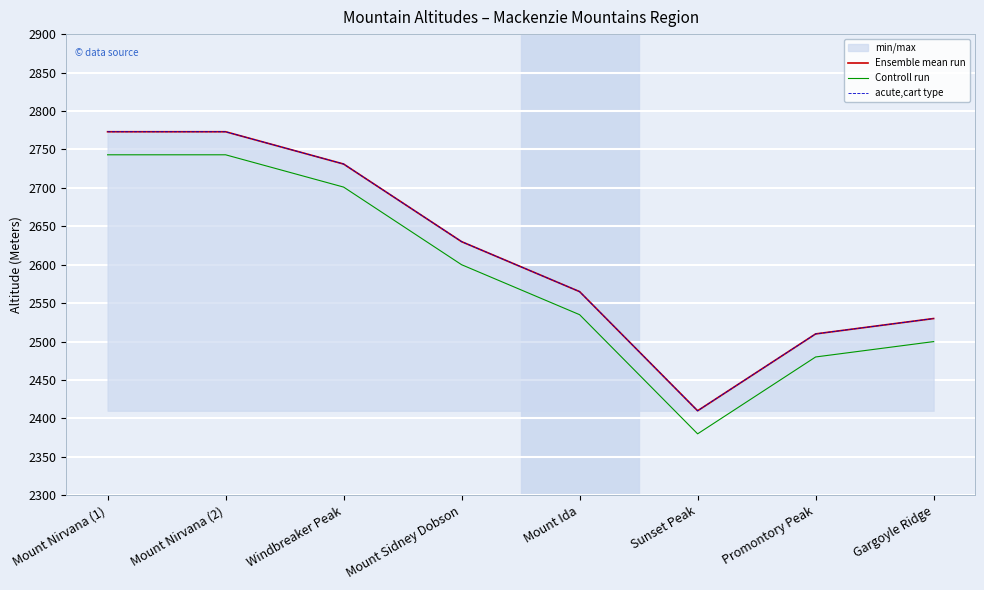

What position from the left is Mount Nirvana (1)?

1